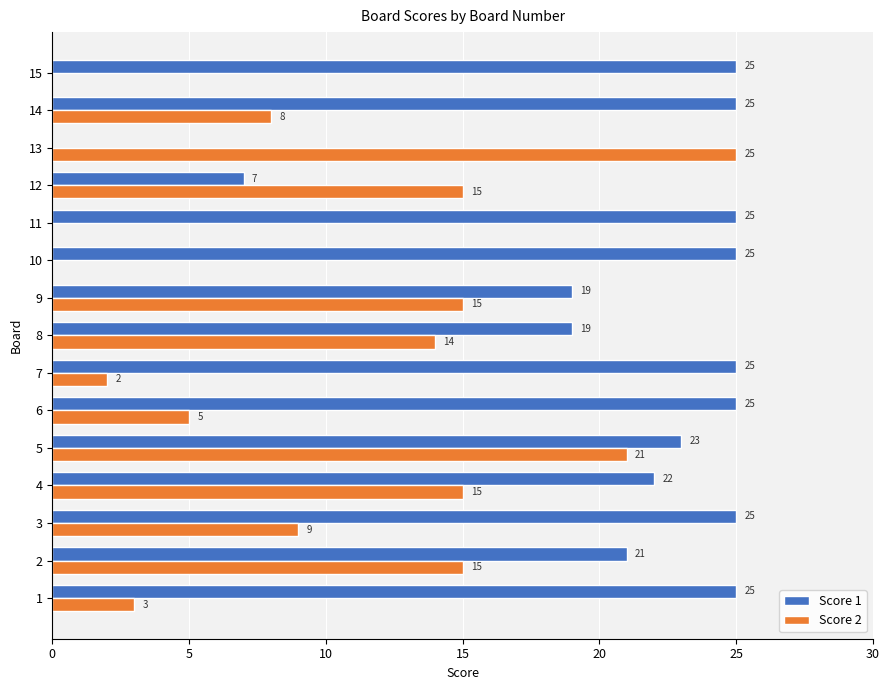

Count the number of data series in this chart.

2